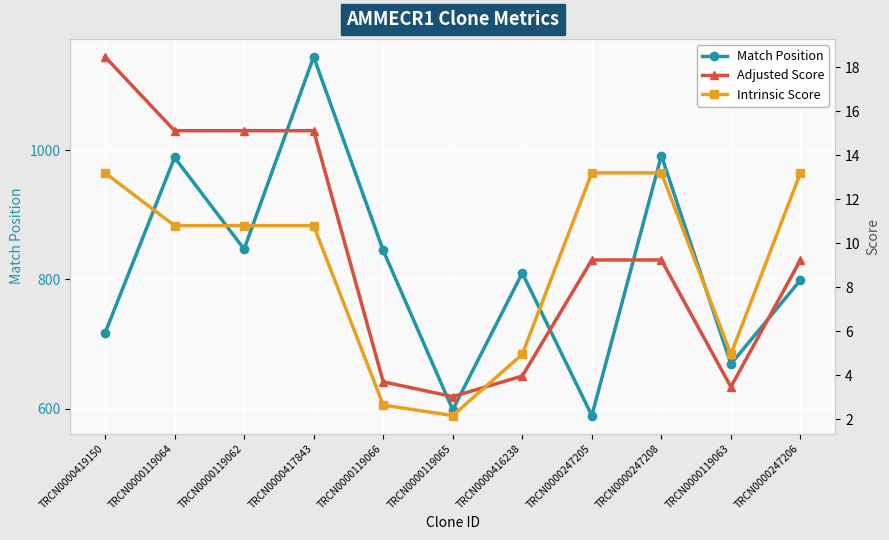

What position from the left is TRCN0000419150?

1